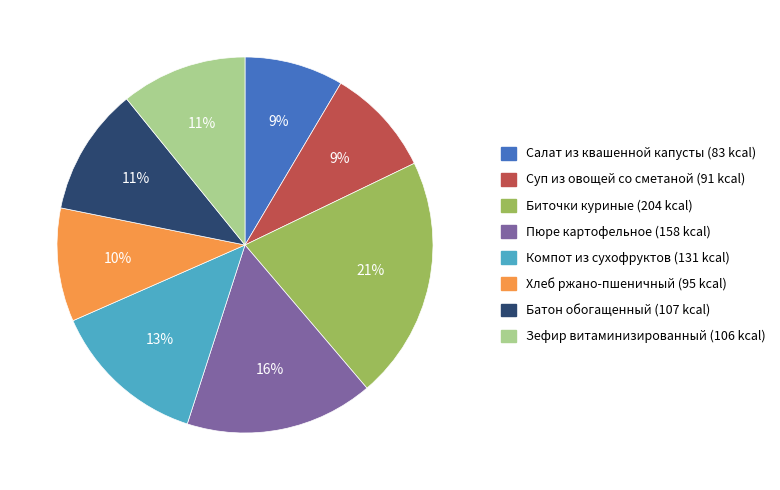

Do Батон обогащенный and Биточки куриные together represent more than half of the pie?

No